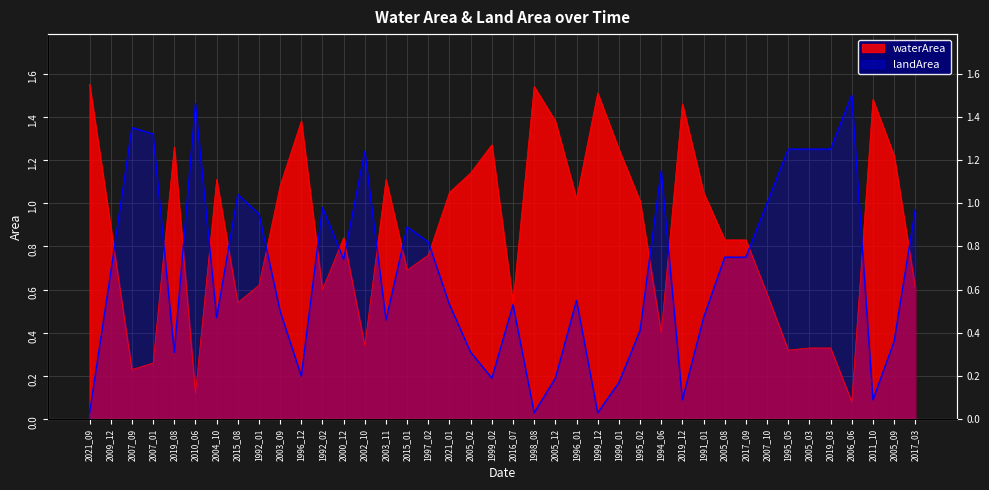

What is the label of the 12th point from the left?

1992_02